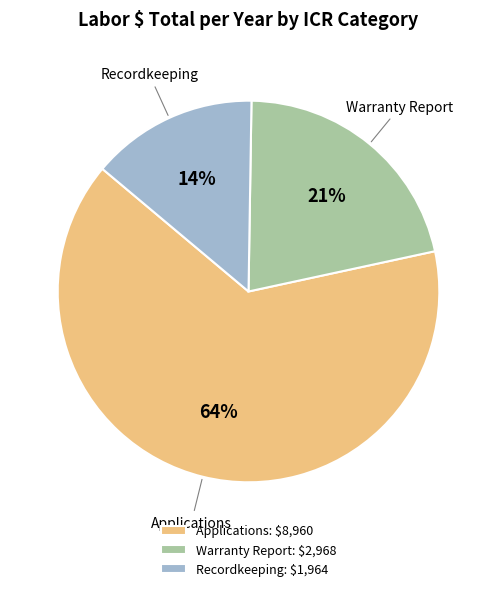

How many slices are in this pie chart?

3